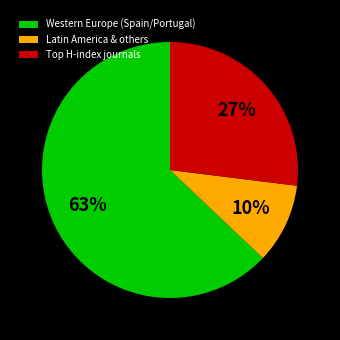

Does Western Europe (Spain/Portugal) account for over 50% of the chart?

Yes